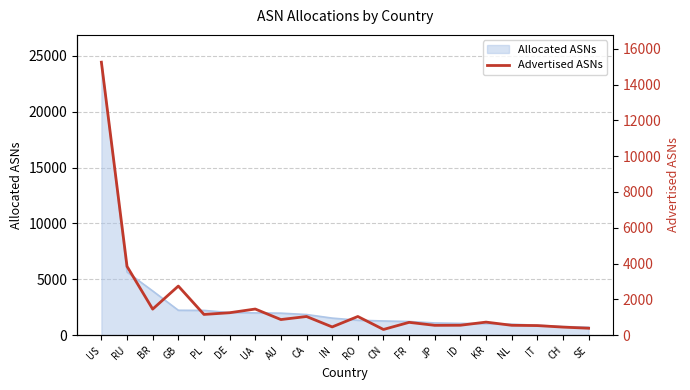

Reading left to right, extract all data points from this chart.

15250	3840	1452	2740	1155	1250	1457	869	1039	457	1040	315	713	546	551	726	548	532	447	384